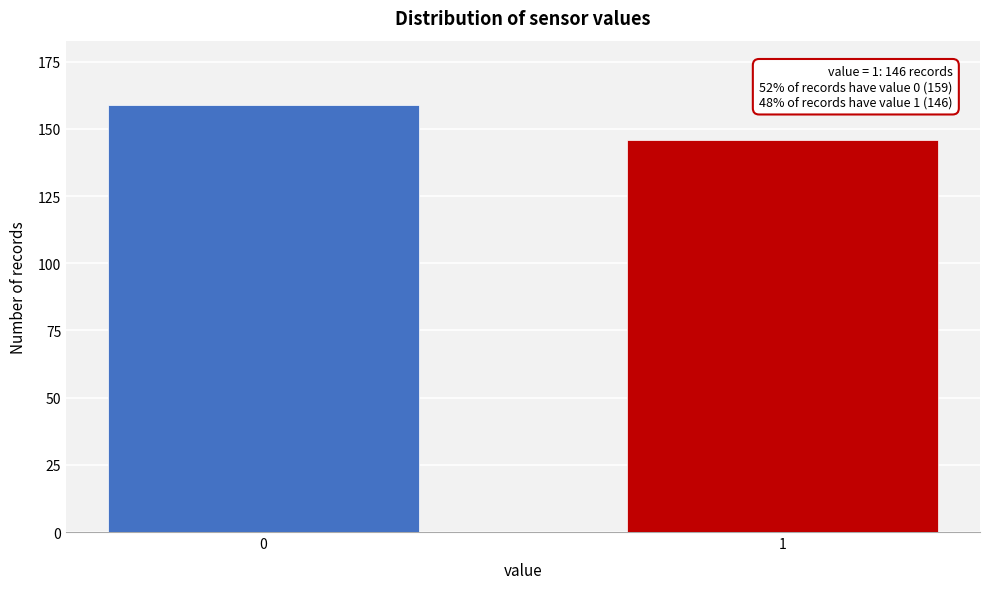

Reading right to left, transcribe all the data shown in this chart.

146	159